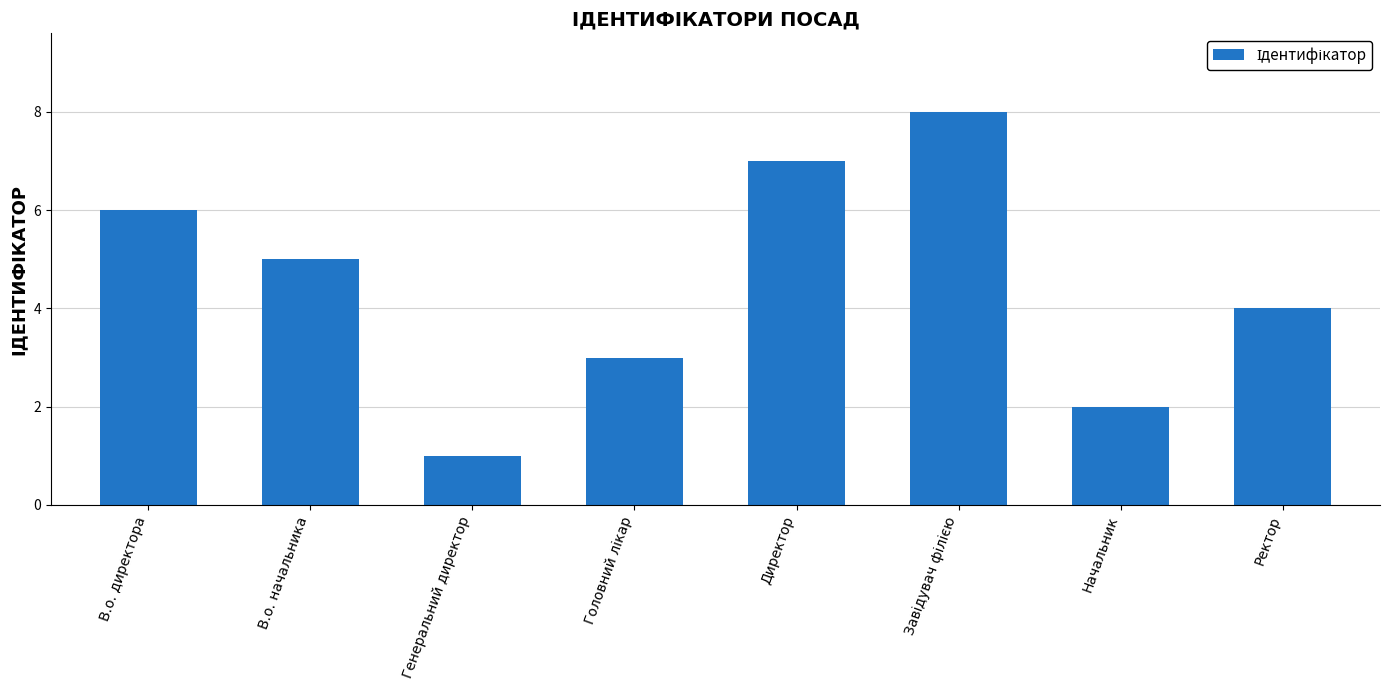

Which has a higher value, Начальник or В.о. начальника?

В.о. начальника